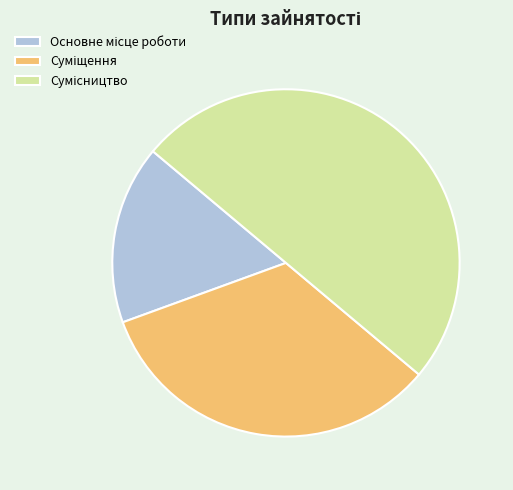

How many segments does this pie chart have?

3